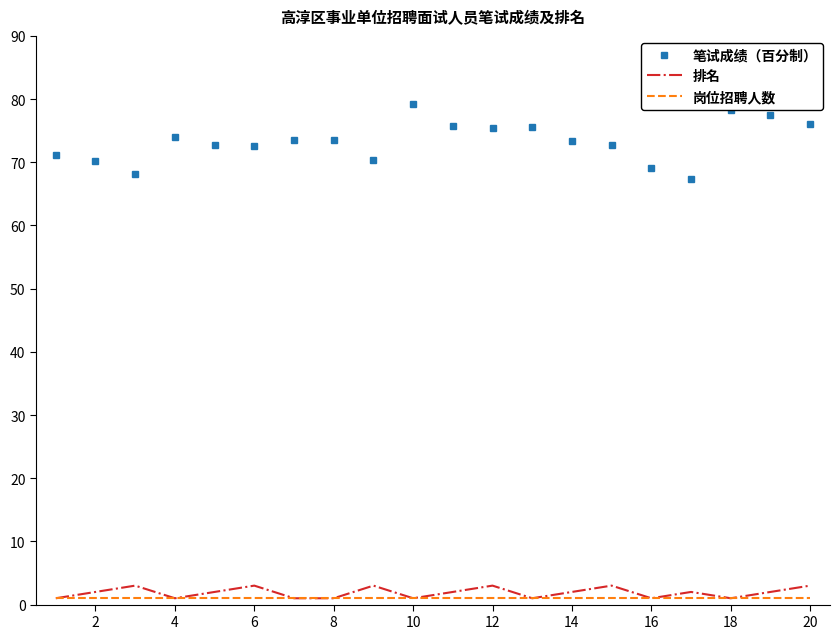

Which series has the largest total across all categories?

笔试成绩（百分制）